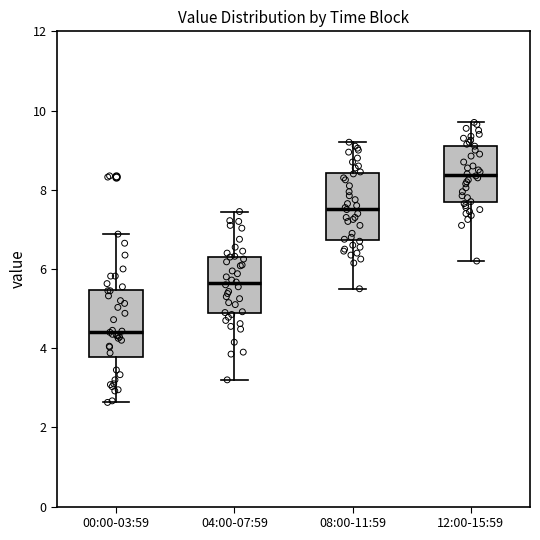

Where does the median line of the box for 00:00-03:59 sit on the y-axis? The values are not printed on the chart, so give them approximately, as read against the axis.

4.4